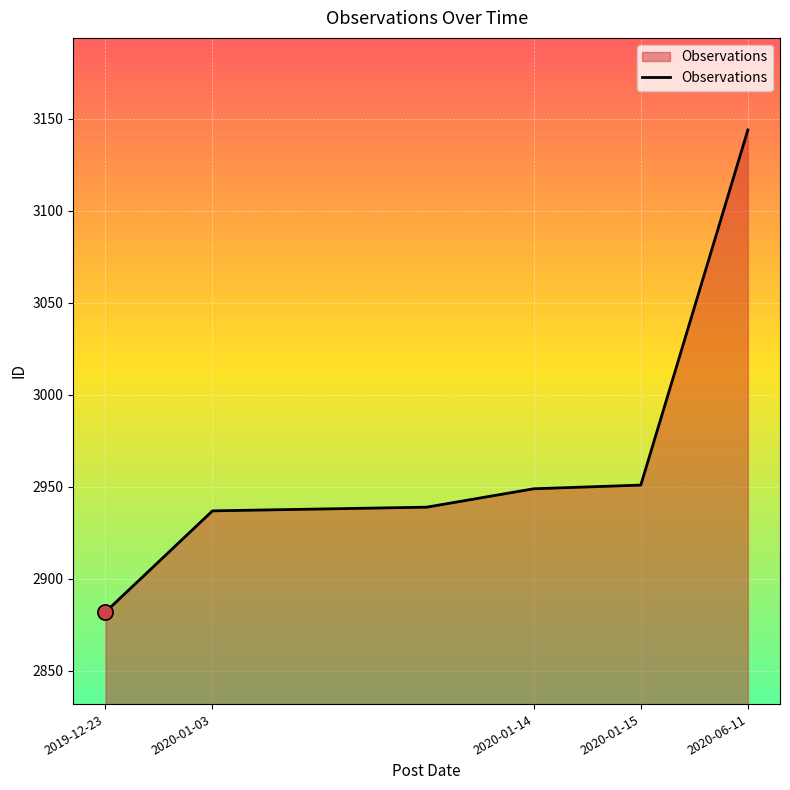

What is the sum of all values?

20740